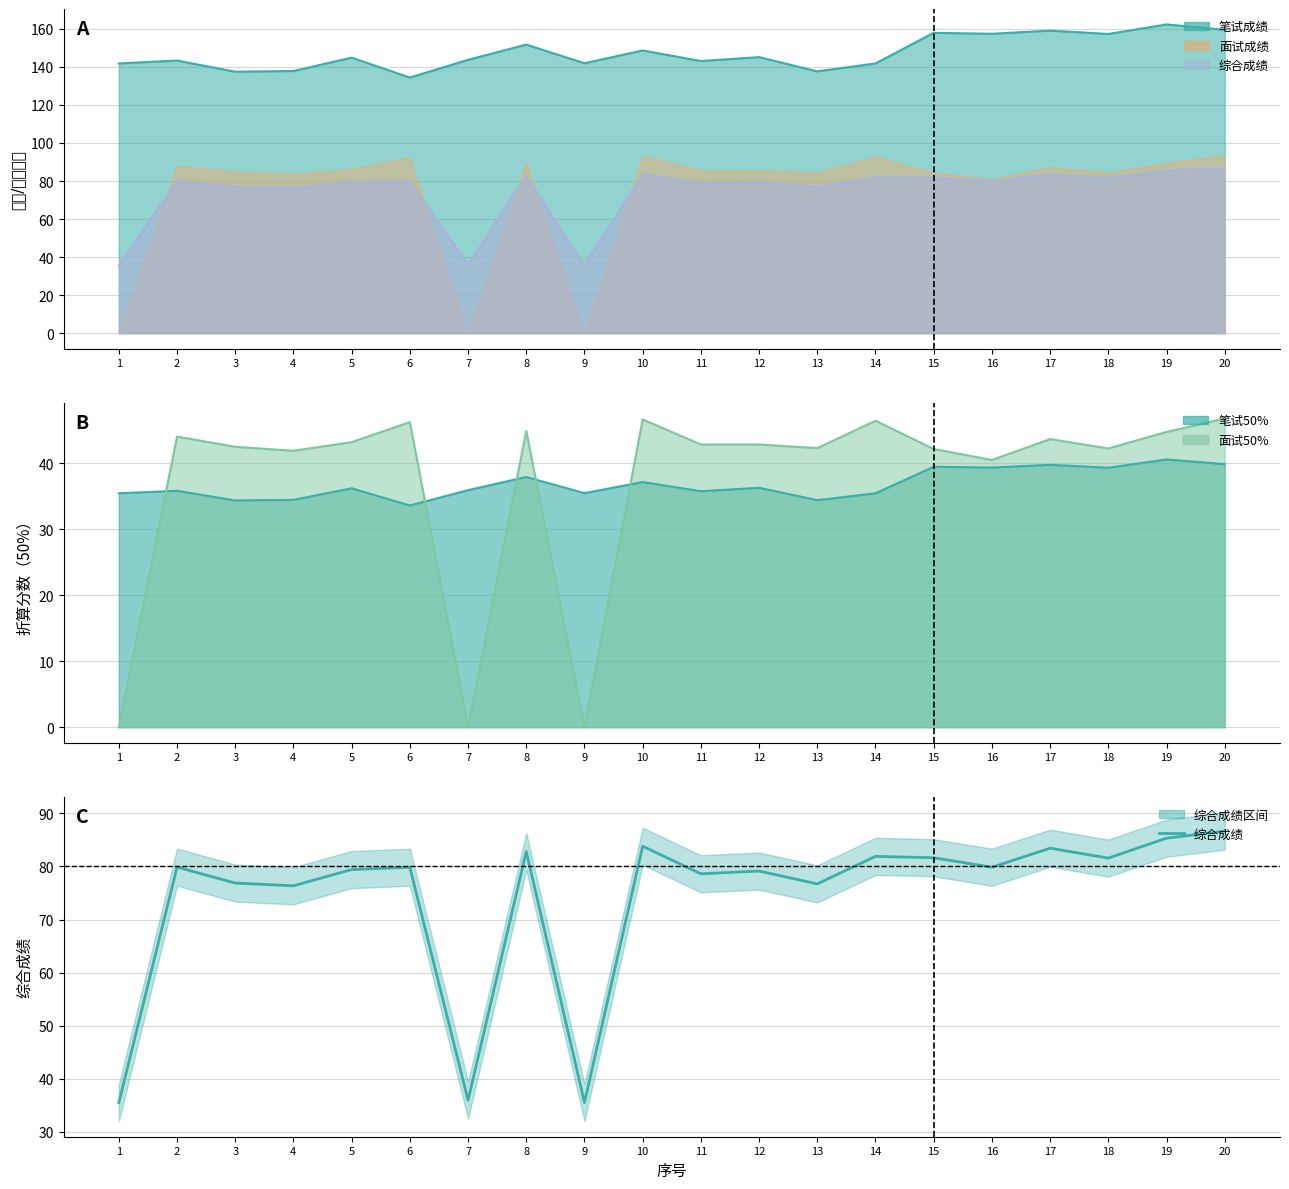

Read the value at 2.

79.9